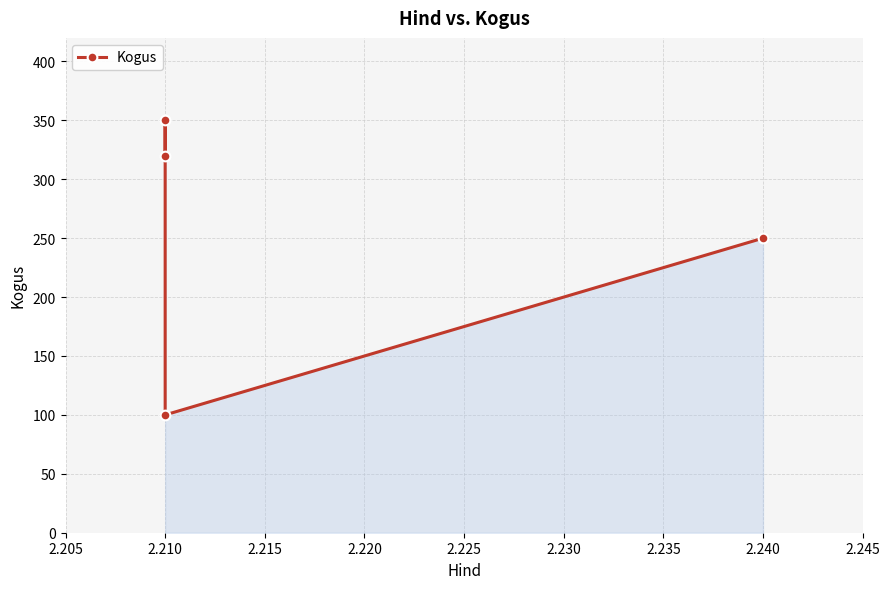

How many values are between 250 and 350?

3